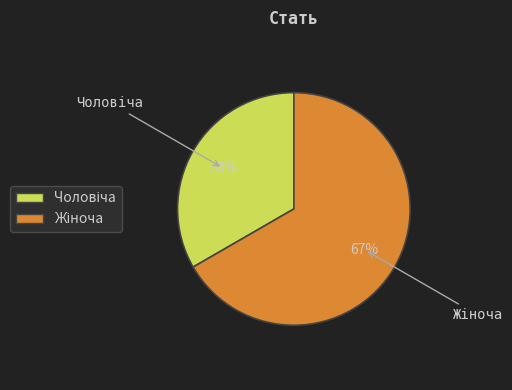

Does any single category account for the majority?

Yes